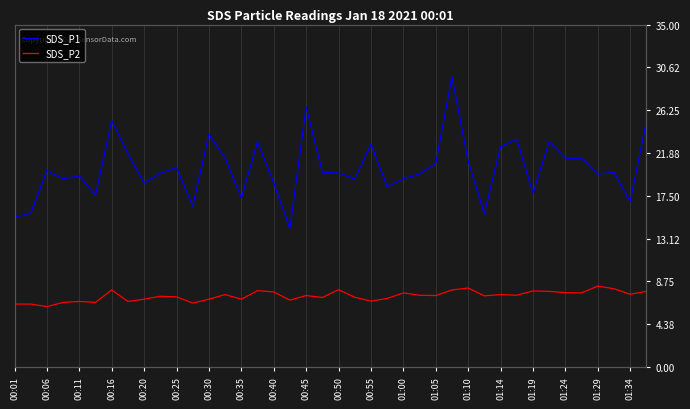

What is the value of the SDS_P2 point at the 11th from the left?

7.2